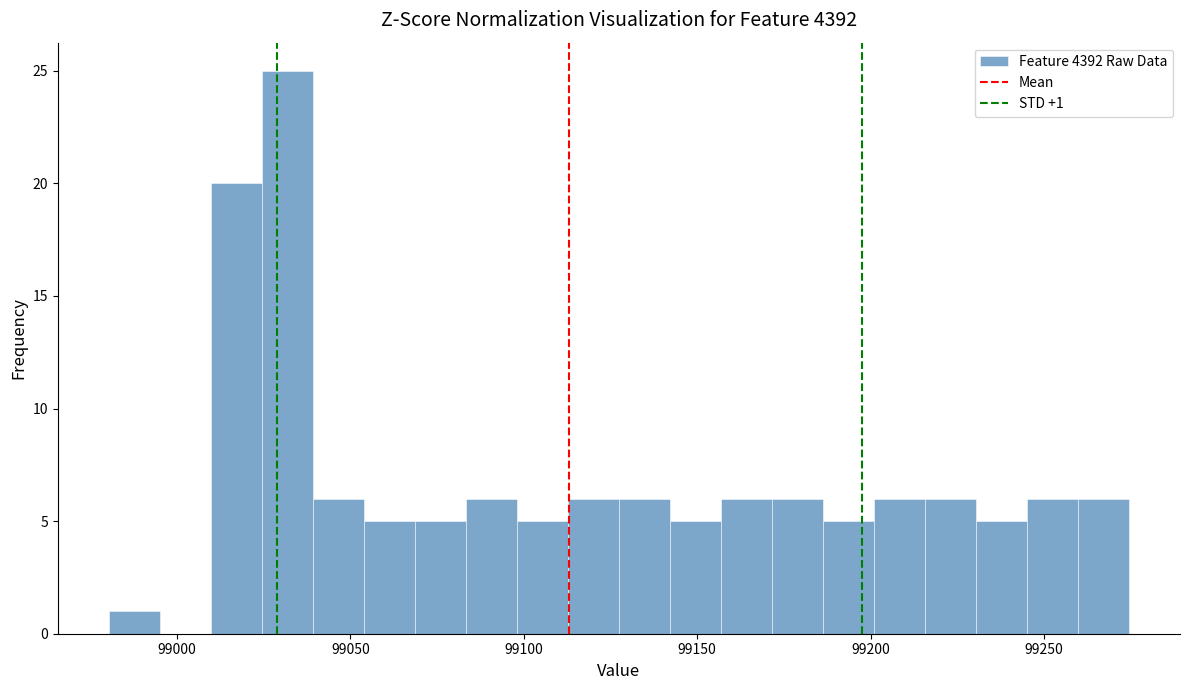

Around what value on the x-axis is the tallest bar? Give the approximate position of its centre, as read against the axis.

99030